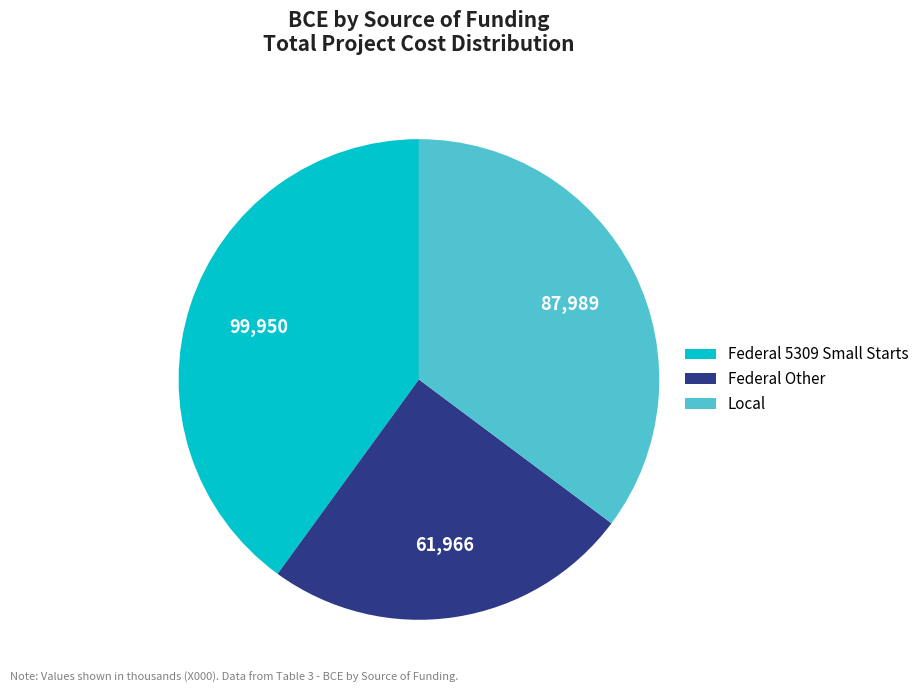

What is the largest slice in the pie chart?

Federal 5309 Small Starts